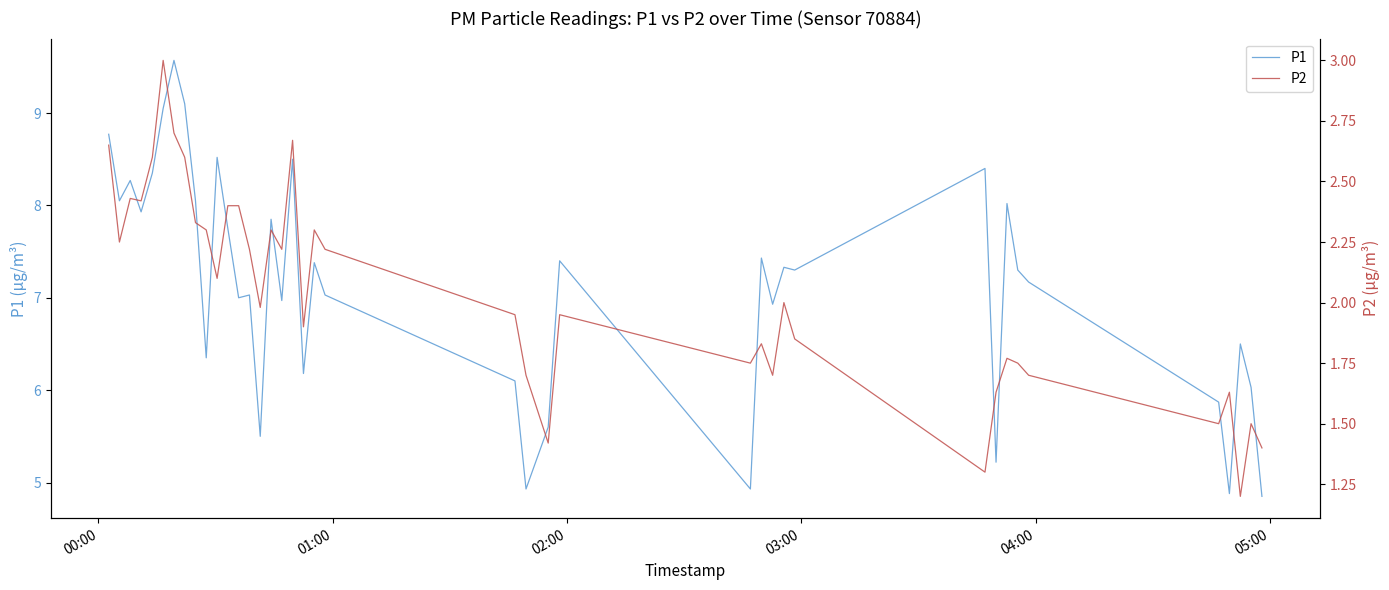

How many interior local valleys does the P2 series have?

12